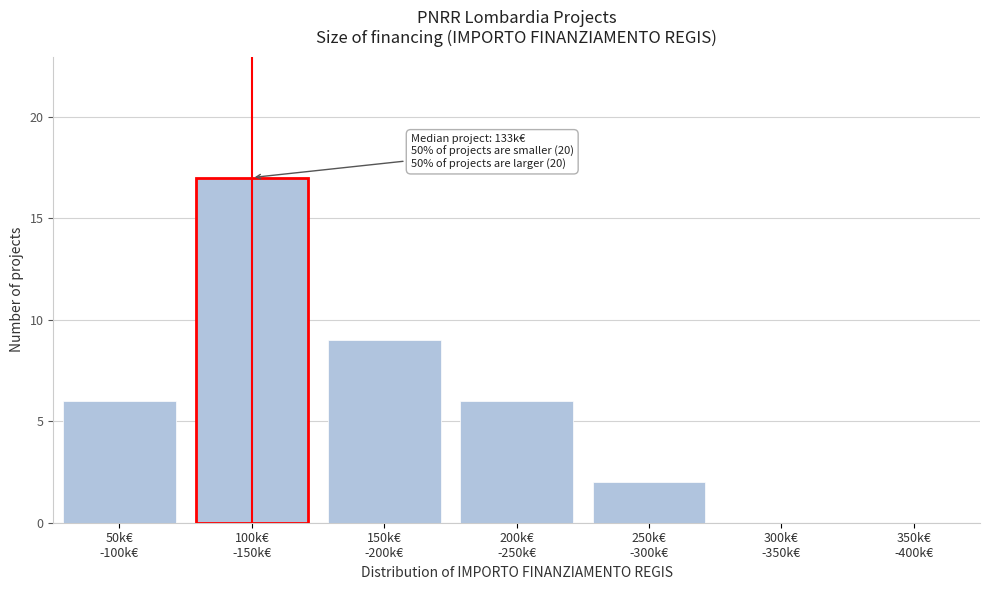

What is the maximum value shown in the chart?

17